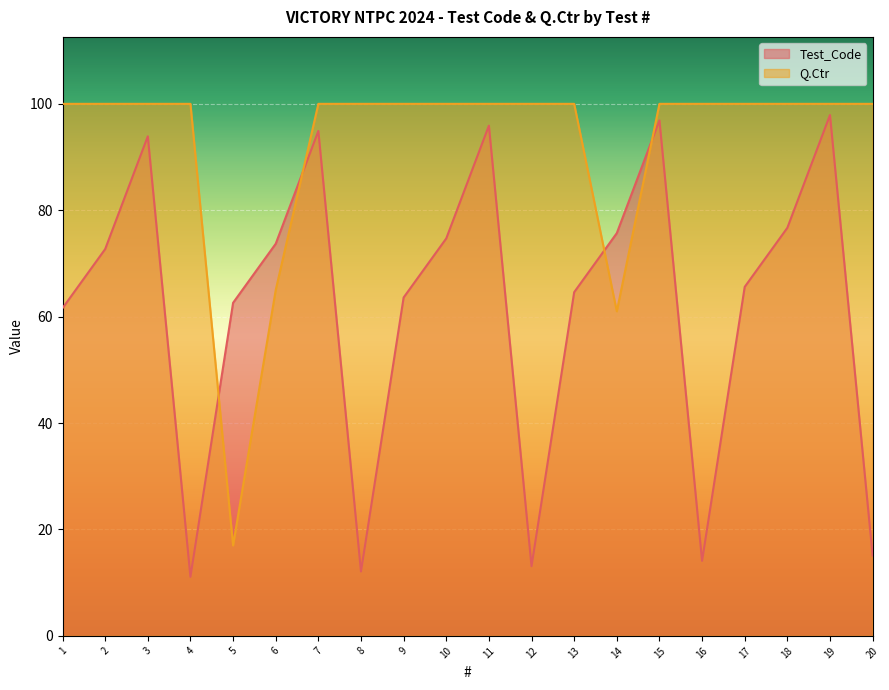

Where is the first local minimum for Test_Code?

4